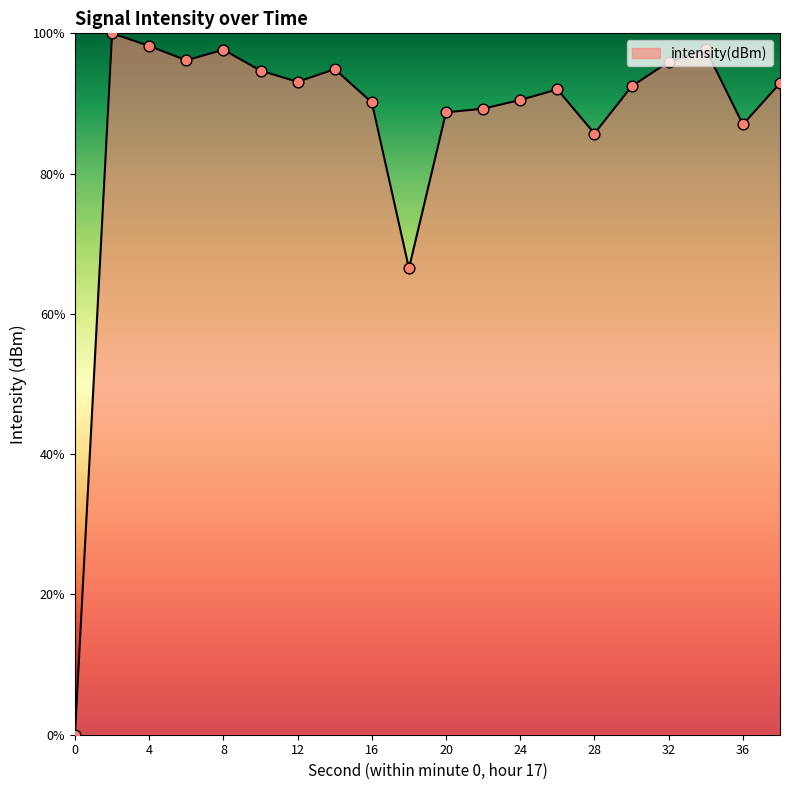

What is the difference between the maximum and minimum values?

100.0